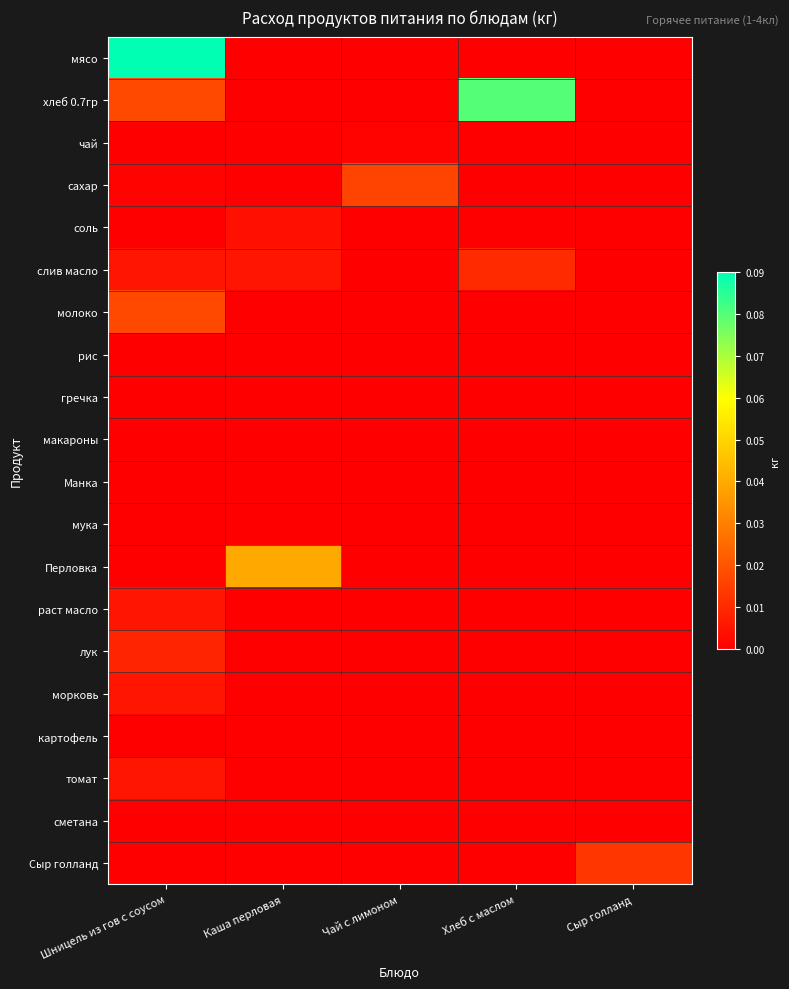

Which series has the largest total across all categories?

хлеб 0.7гр